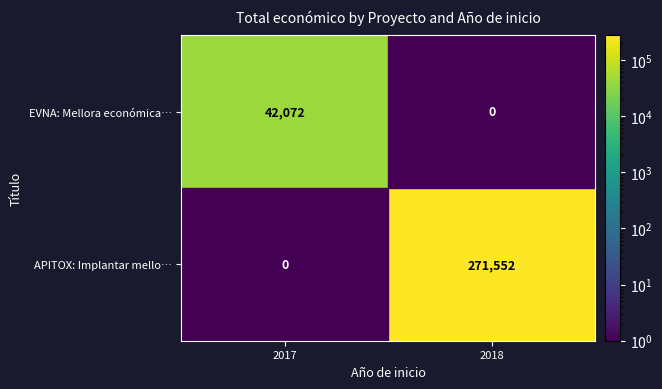

True or false: EVNA: Mellora económica… has a value of 42072.0 at 2017.

True